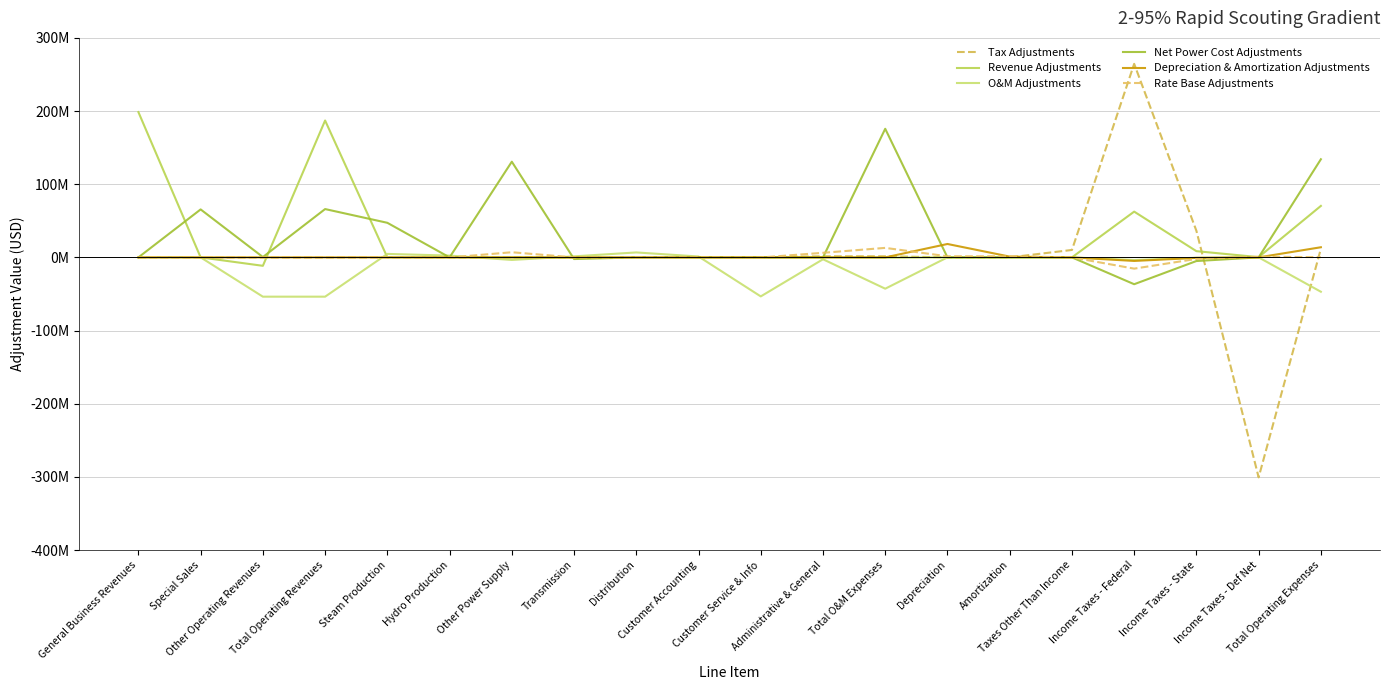

The Rate Base Adjustments series shows -1445450.6 at Income Taxes - State. True or false?

False